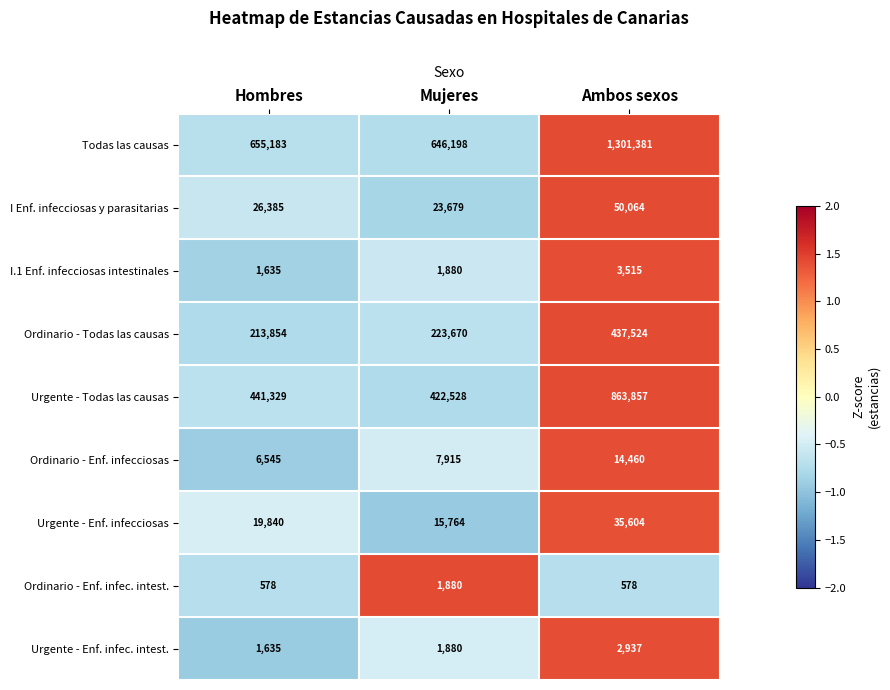

What is the sum of all Urgente - Enf. infecciosas values?

71208